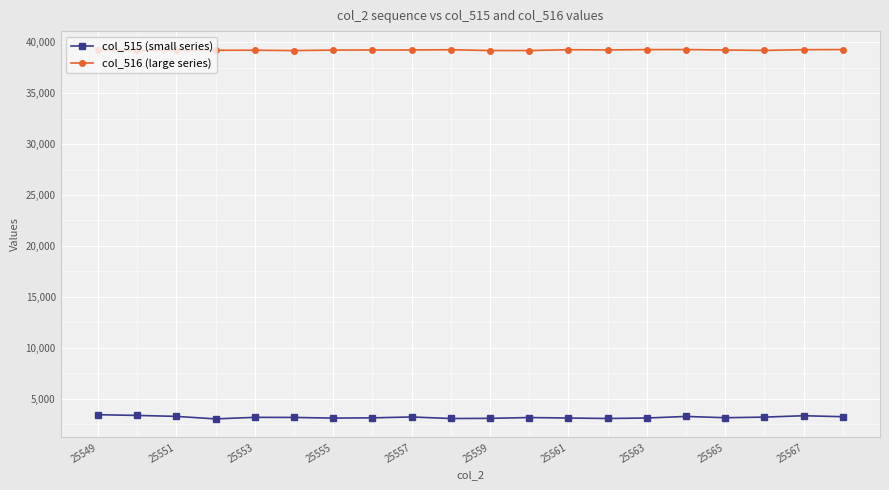

What is the value of the col_516 (large series) point at the 20th from the left?

39271